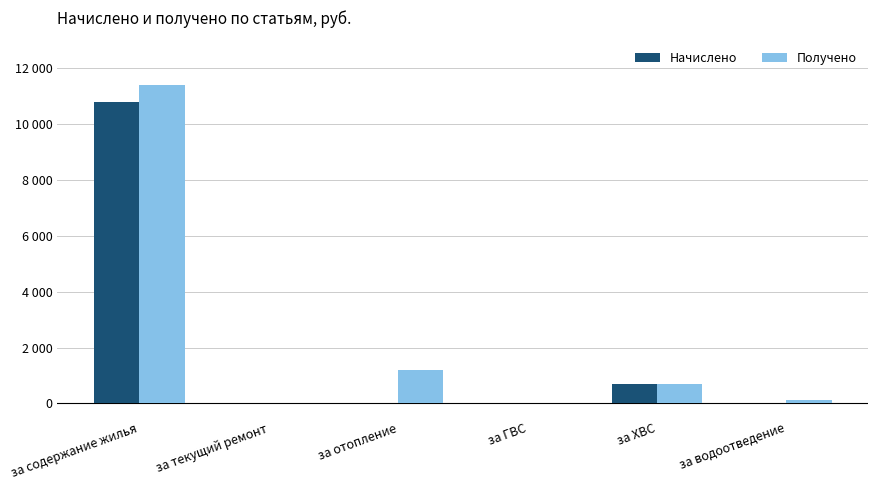

Are the bars horizontal?

No